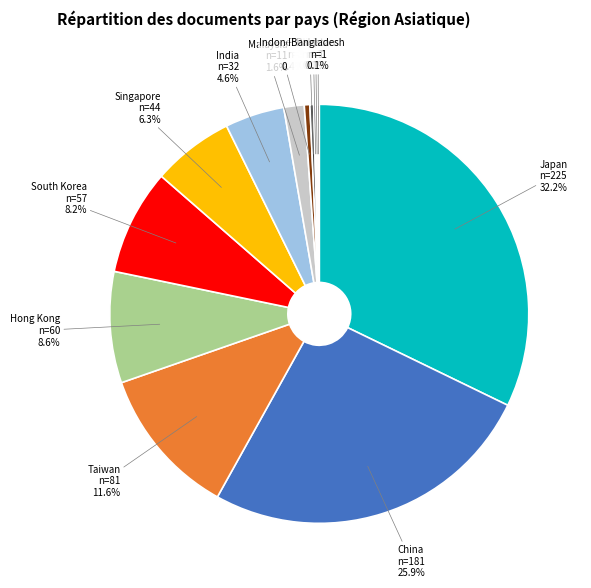

Which category has the biggest portion of the pie?

Japan